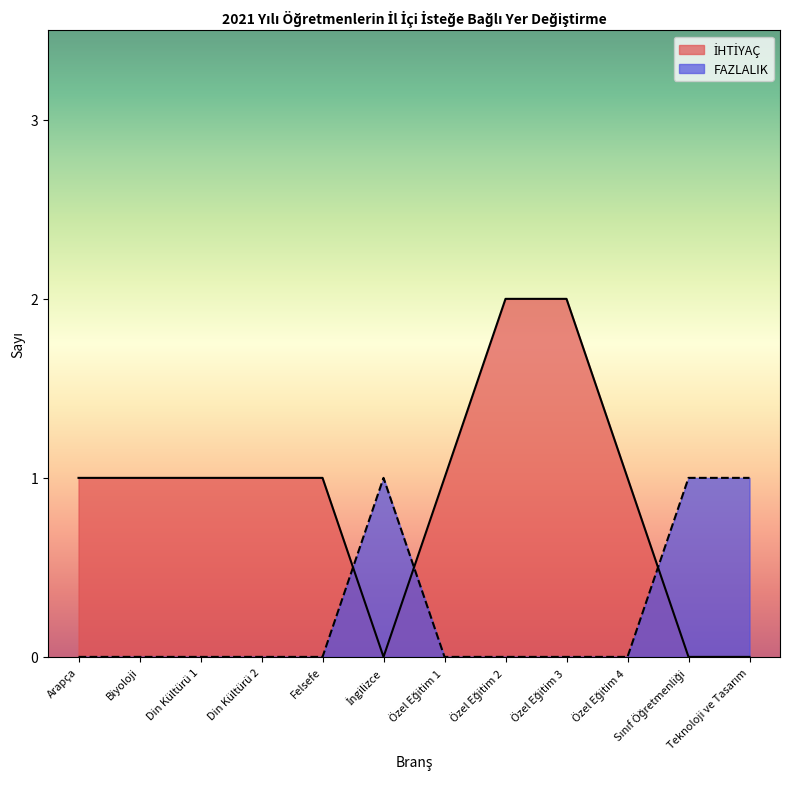

At how many categories does at least one series exceed 1?

2